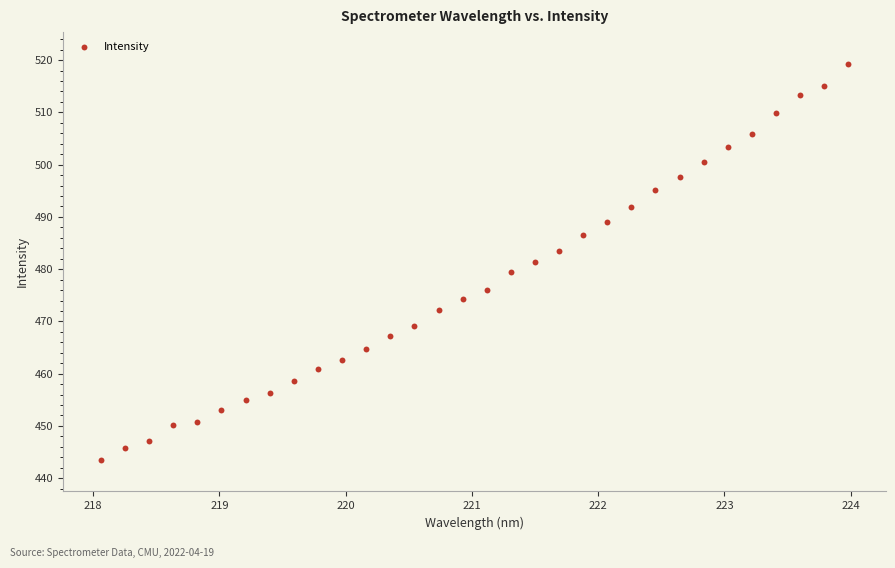

What is the range of Y values (max minus min)?

75.8